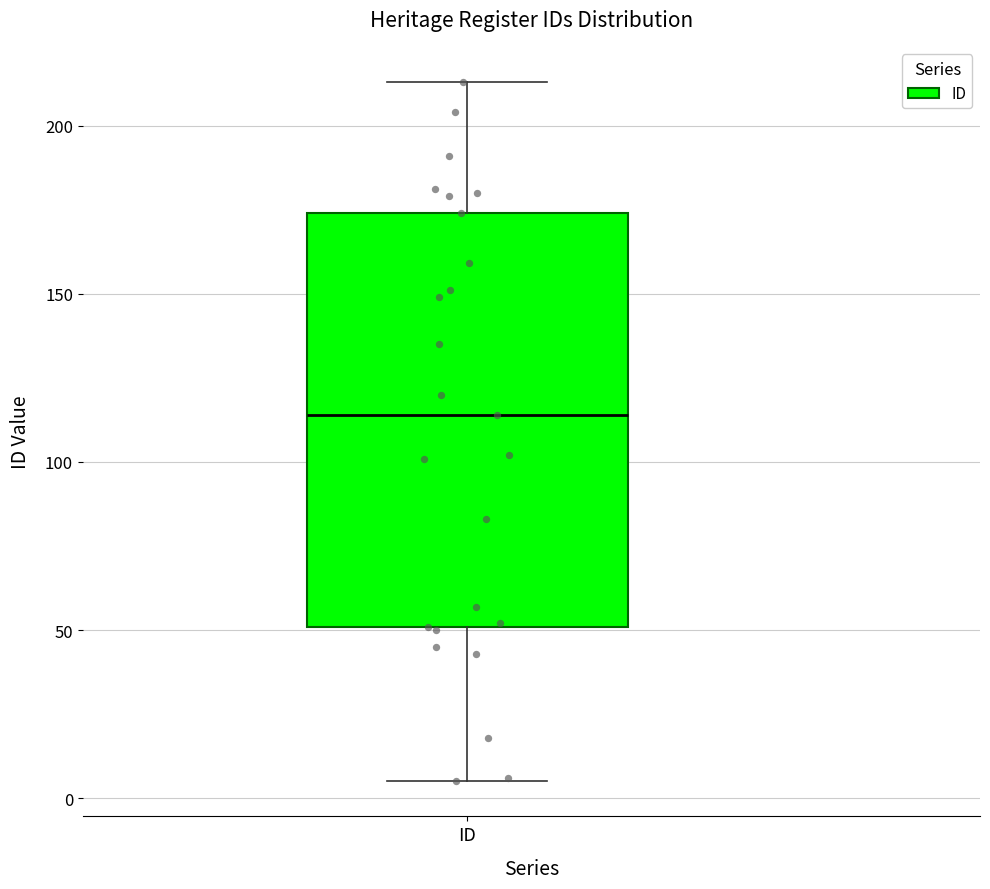

Transcribe this box plot: give where the median line is, the range the box spans, and where the two whiskers end, as read against the y-axis. The values are not printed on the chart, so give them approximately, as read against the axis.

median 115, box 50 to 175, whiskers 5 to 215